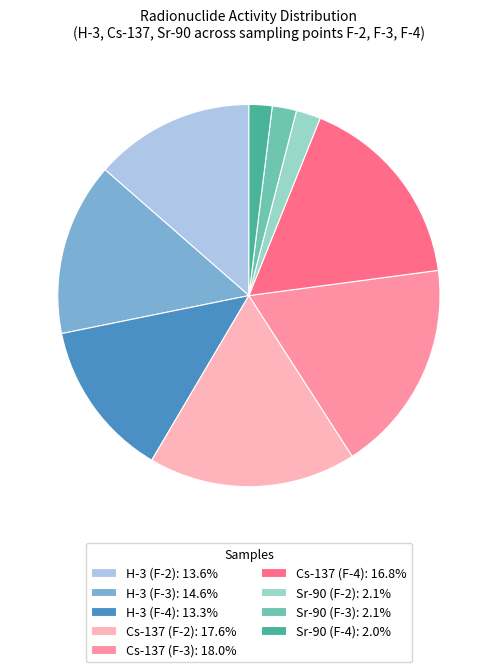

Do Cs-137 (F-4): 16.8% and H-3 (F-3): 14.6% together represent more than half of the pie?

No